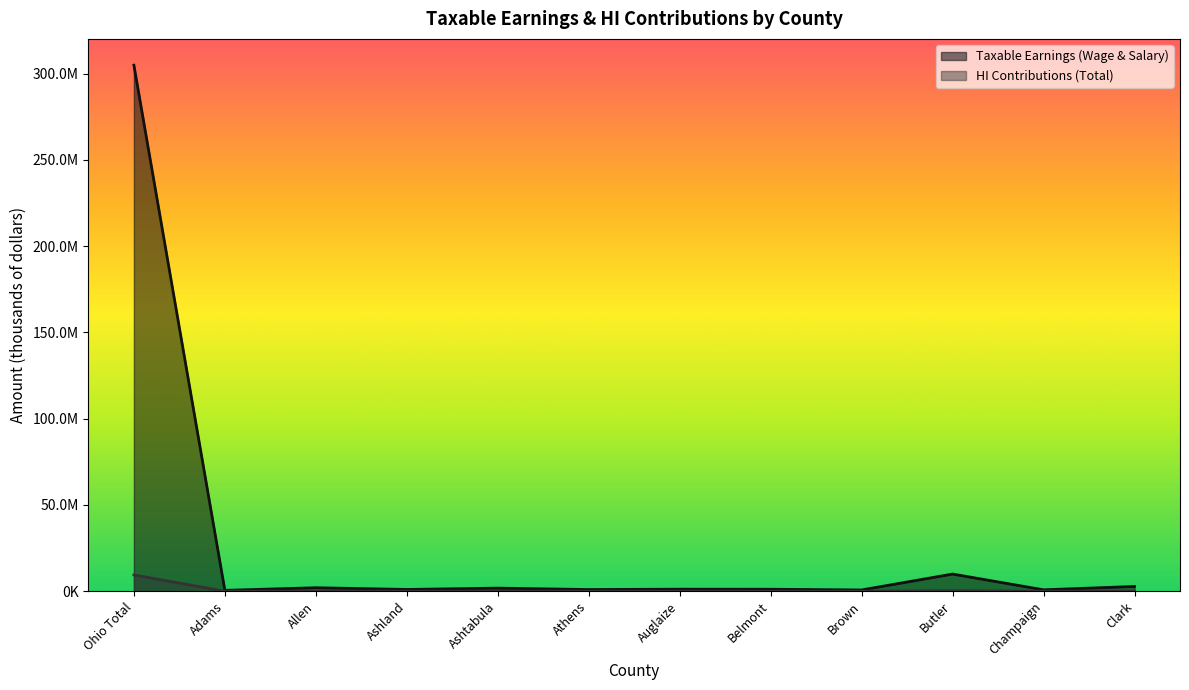

True or false: HI Contributions (Total) and Taxable Earnings (Wage & Salary) cross at least once.

False